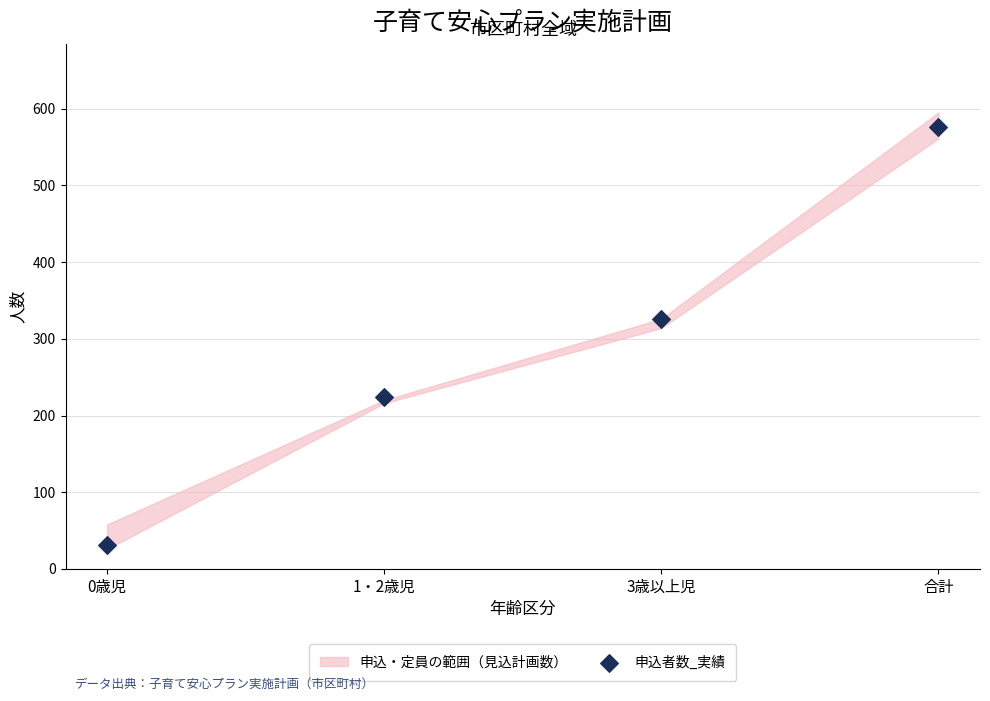

What is the average Y value?

289